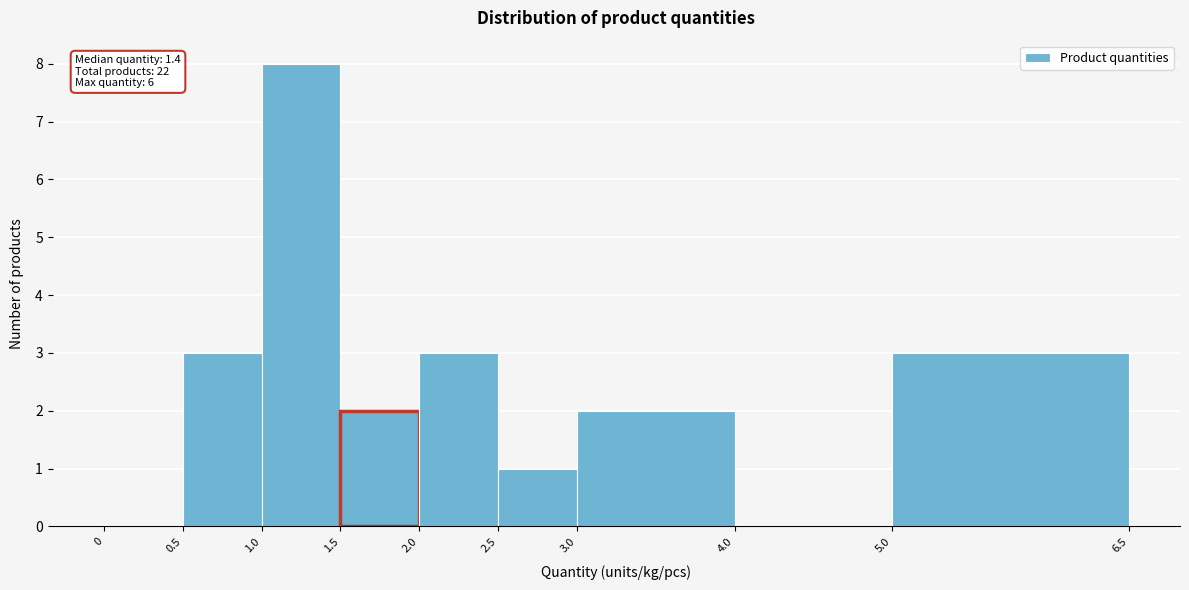

Which range on the x-axis has the tallest bar?

1.0 to 1.5